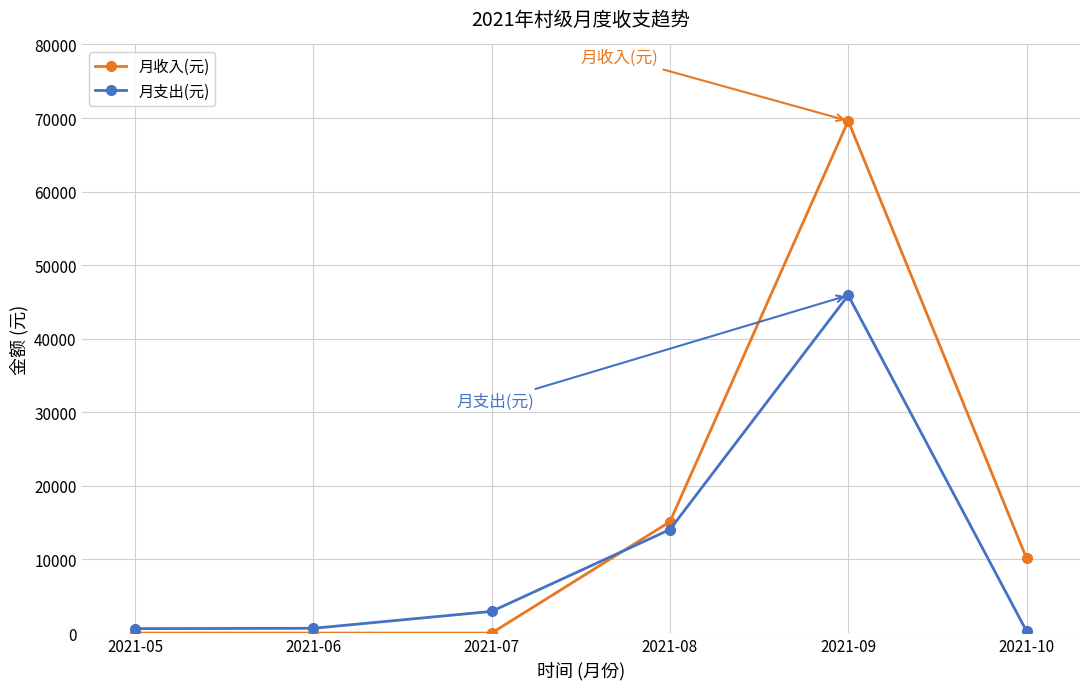

Where is the first local maximum for 月支出(元)?

2021-09